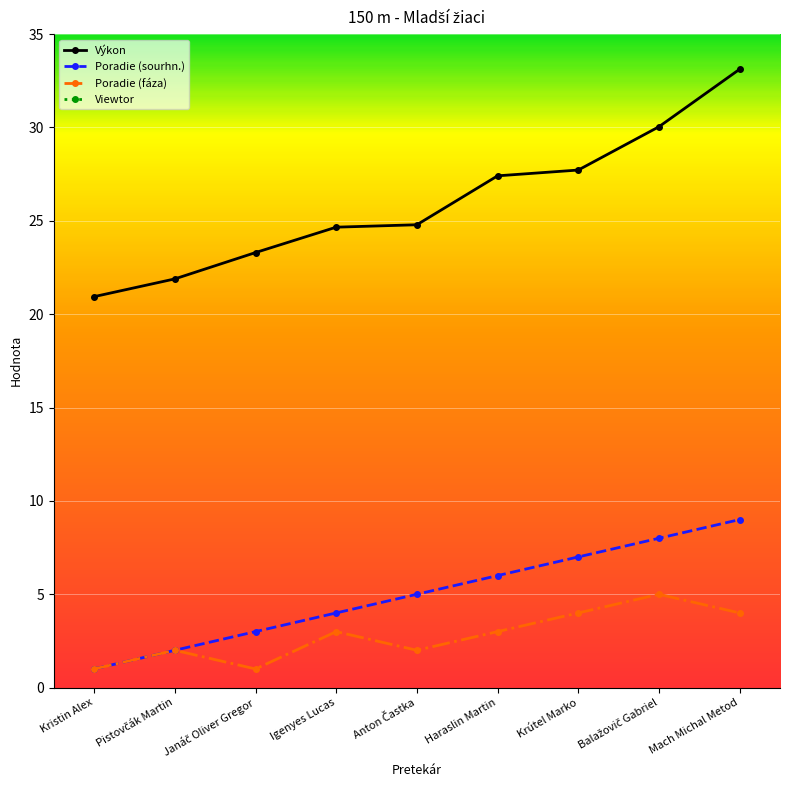

What is the label of the 6th point from the left?

Haraslin Martin